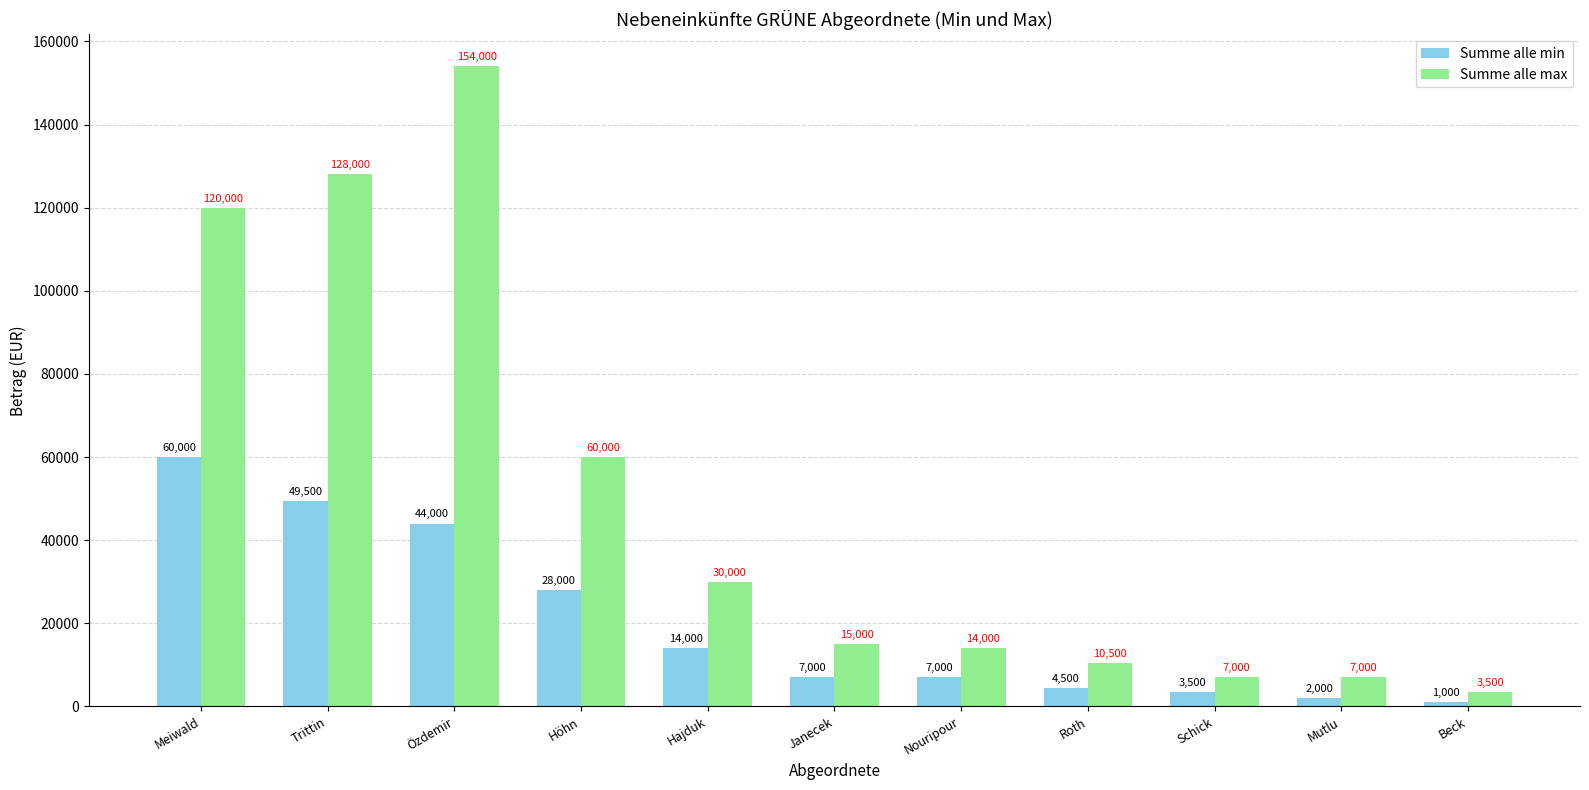

Is it true that Summe alle max equals 7120 at Nouripour?

False